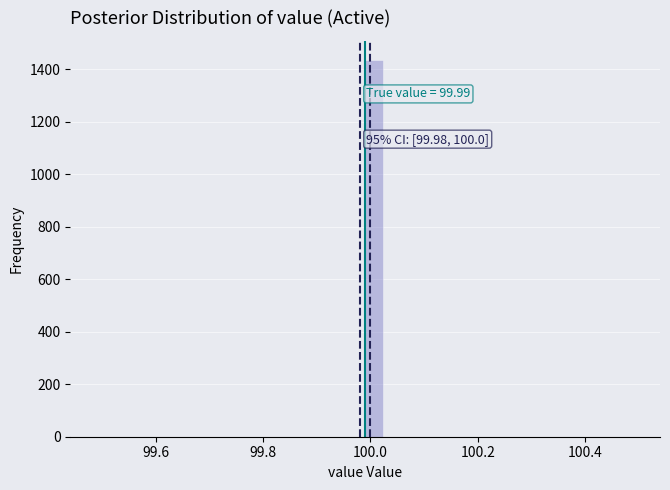

Read against the x-axis, roughly where is the centre of the tallest bar?

100.00